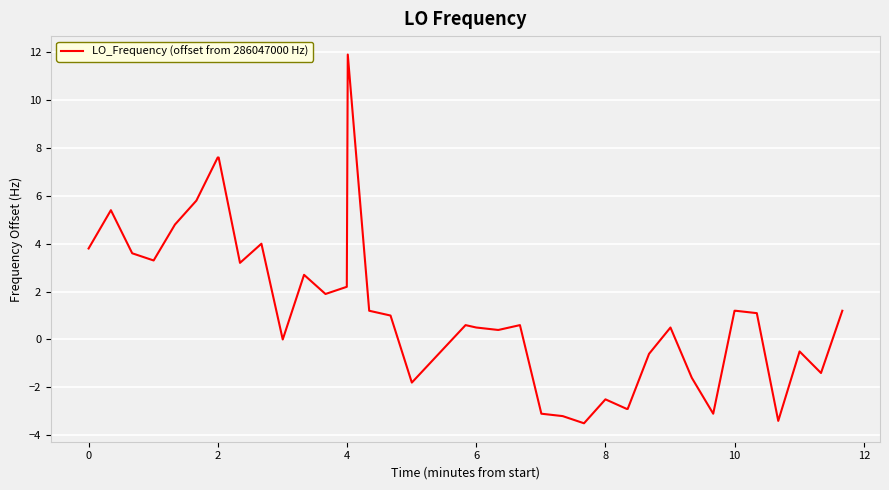

What is the greatest value displayed?

11.9